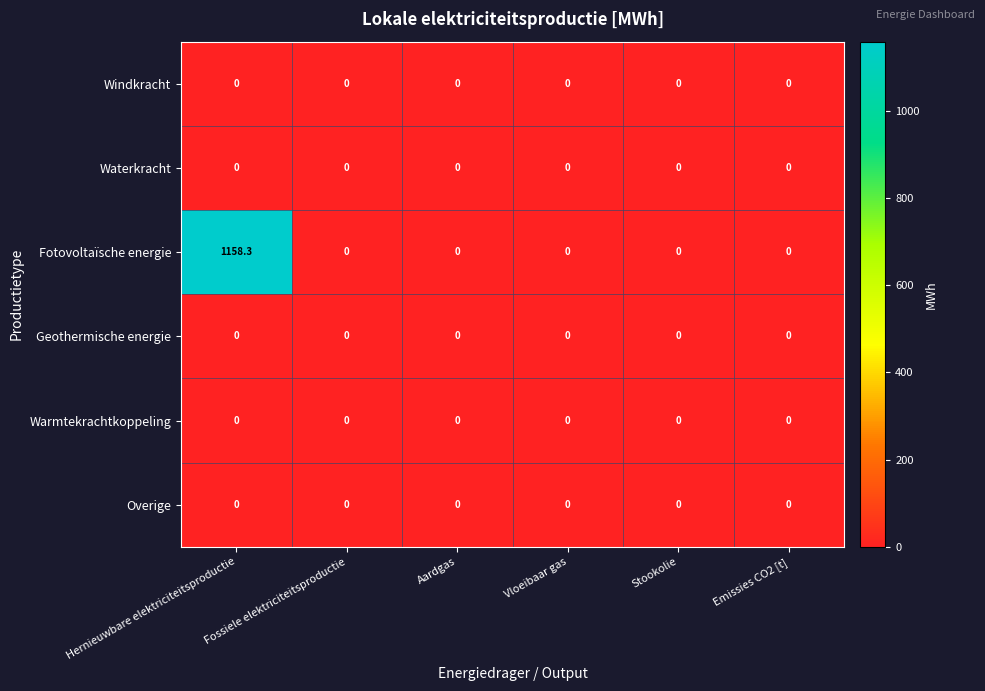

Which series has the widest spread of values?

Fotovoltaïsche energie